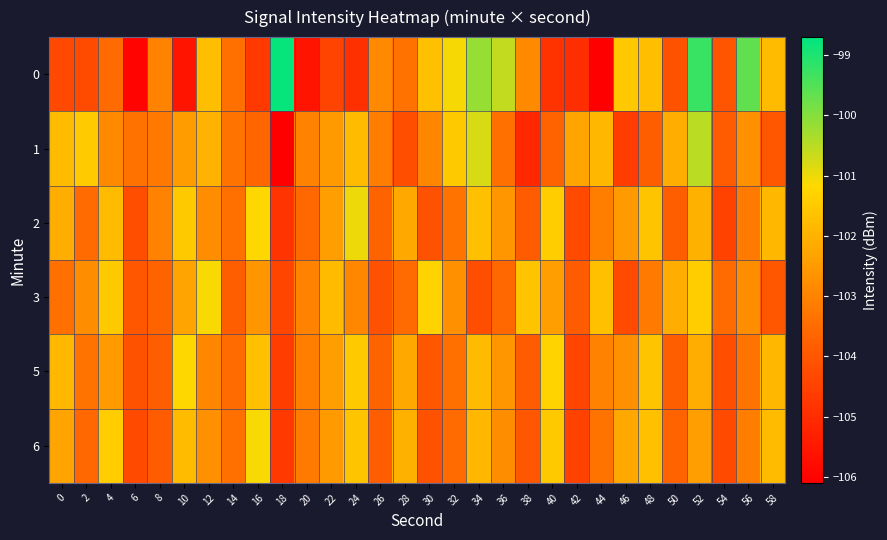

Between 52 and 46, which is larger?

52